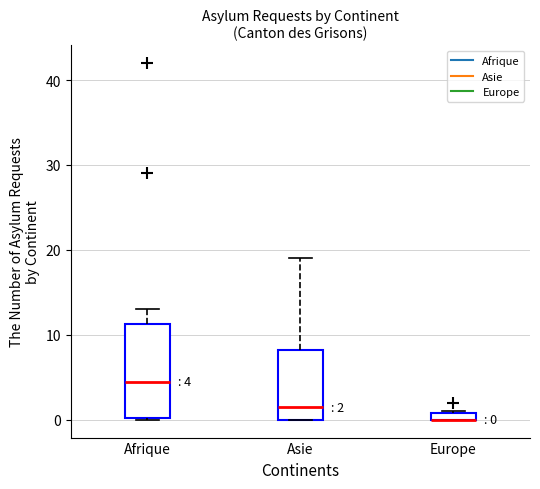

Which box is the tallest, from its lower edge to its upper edge?

Afrique